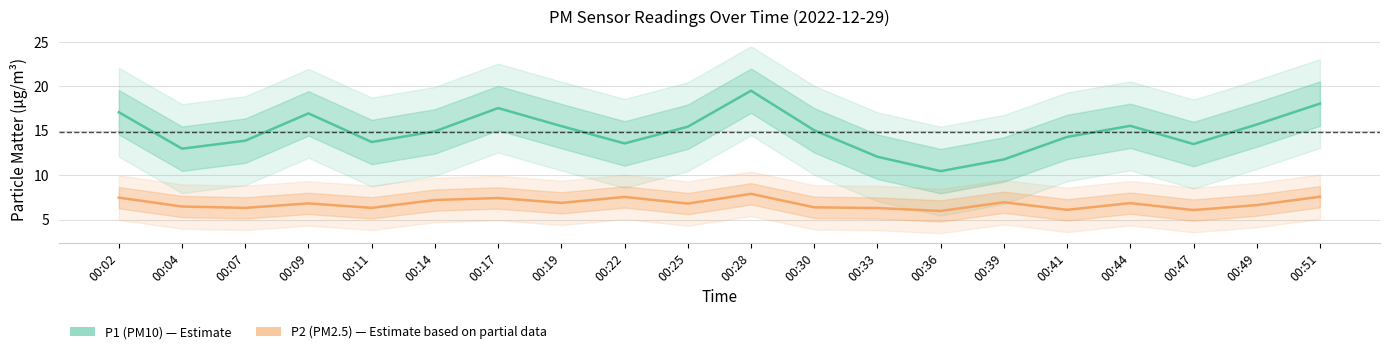

What is the value of the P1 (PM10) point at the 20th from the left?

18.1